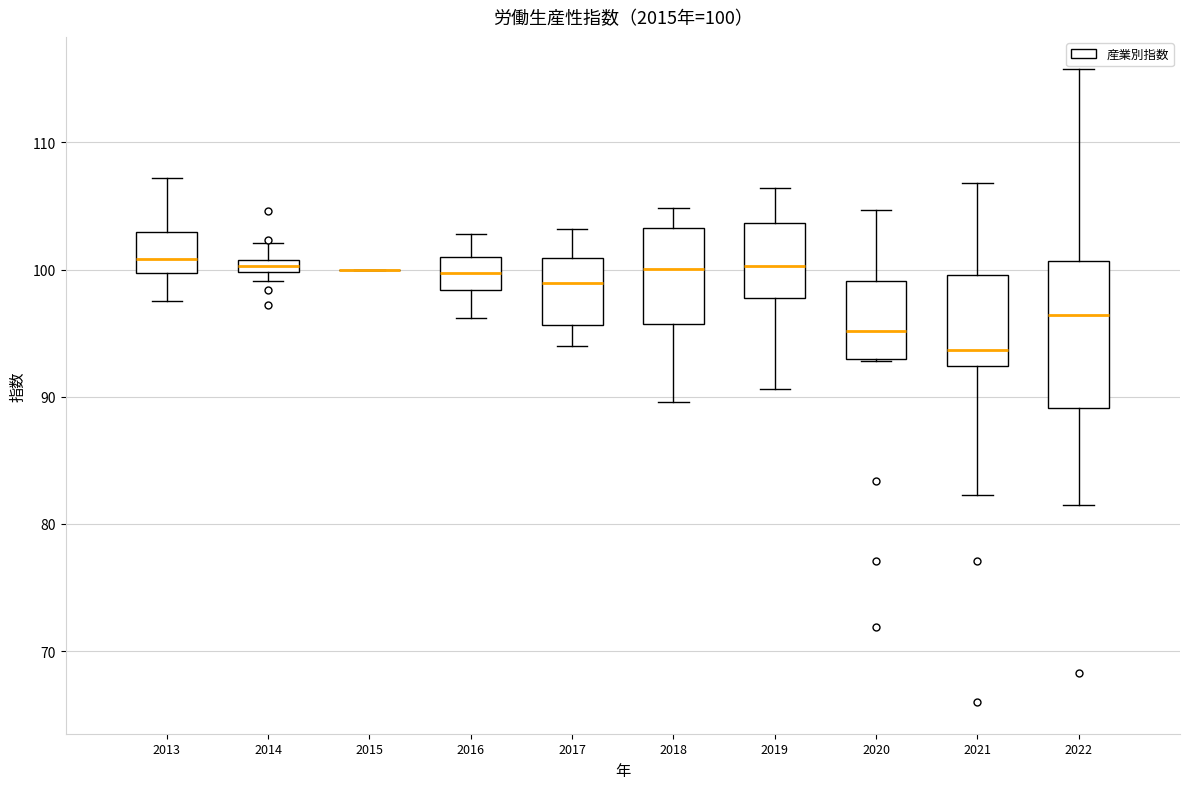

Which box is the tallest, from its lower edge to its upper edge?

2022